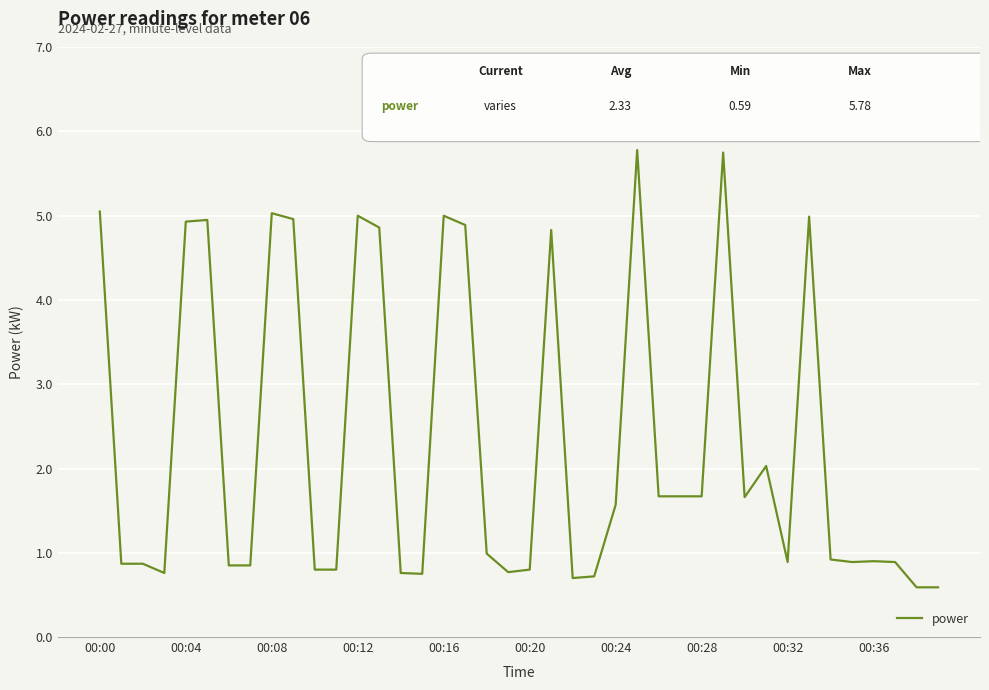

What is the difference between the maximum and minimum values?

5.2